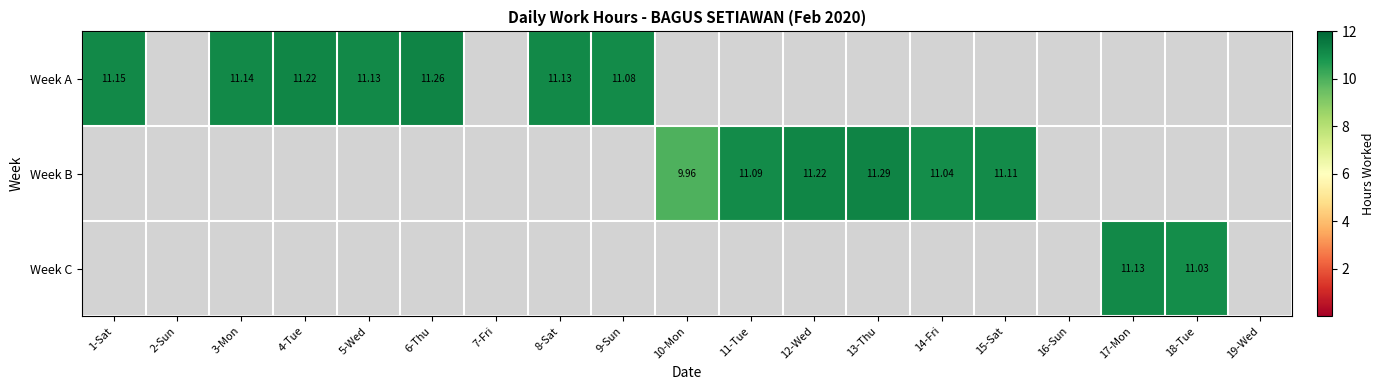

Is the value of Week A at 6-Thu greater than the value of Week C at 17-Mon?

Yes